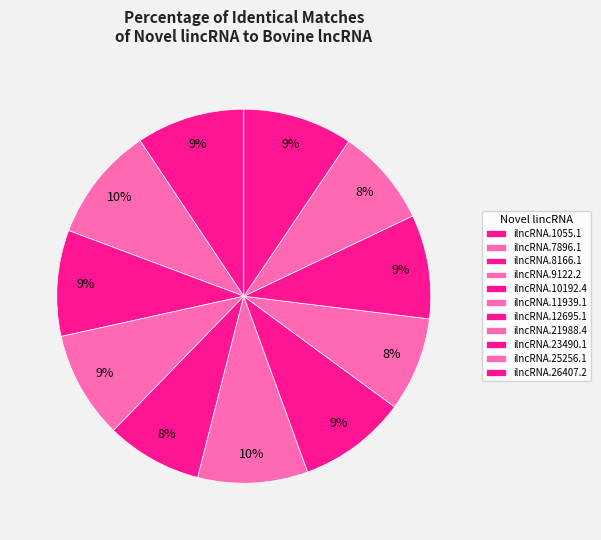

Which category has the biggest portion of the pie?

ilncRNA.7896.1